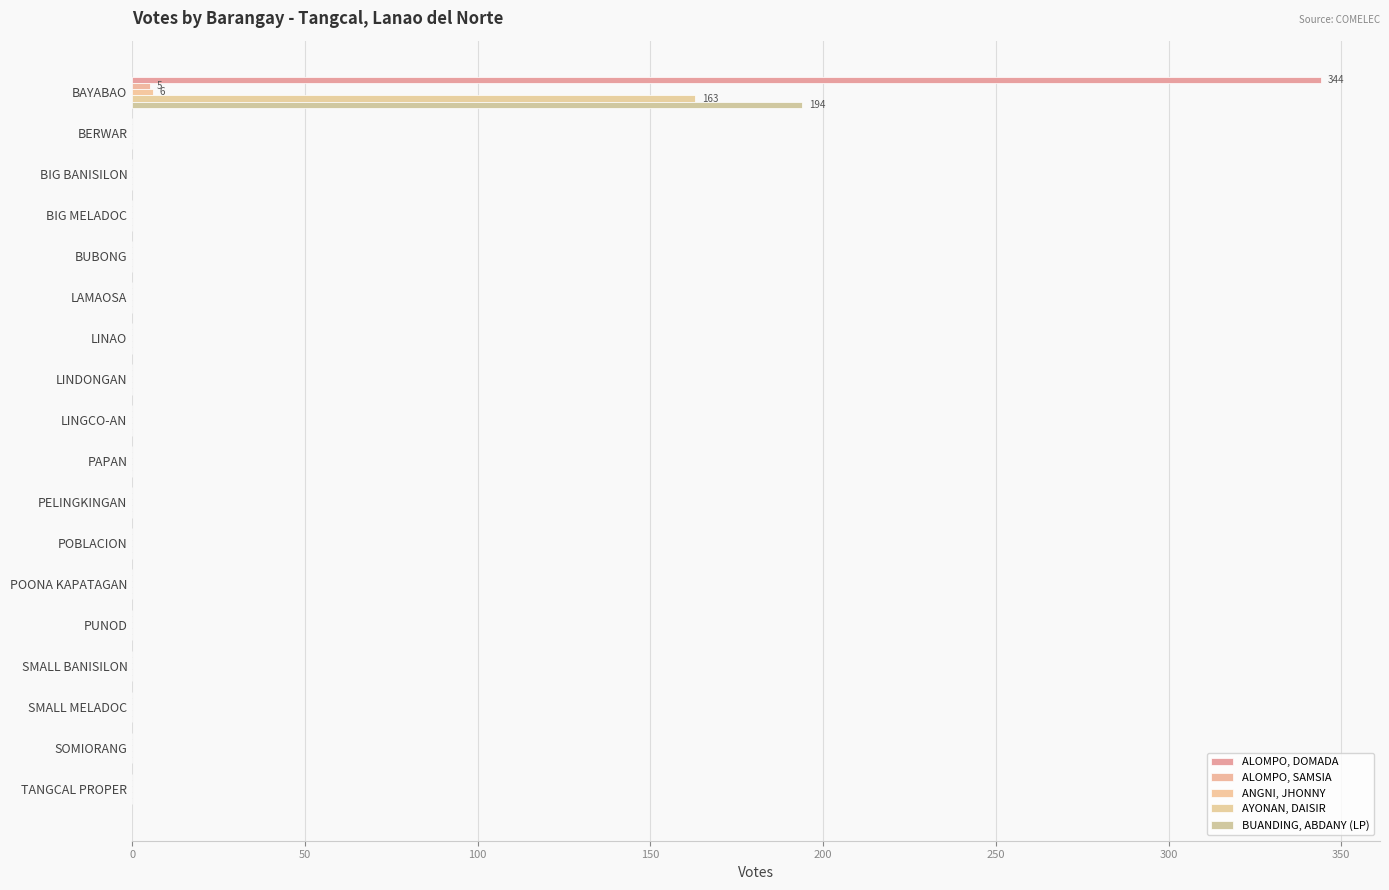

How many values in the ALOMPO, DOMADA series exceed 0?

1